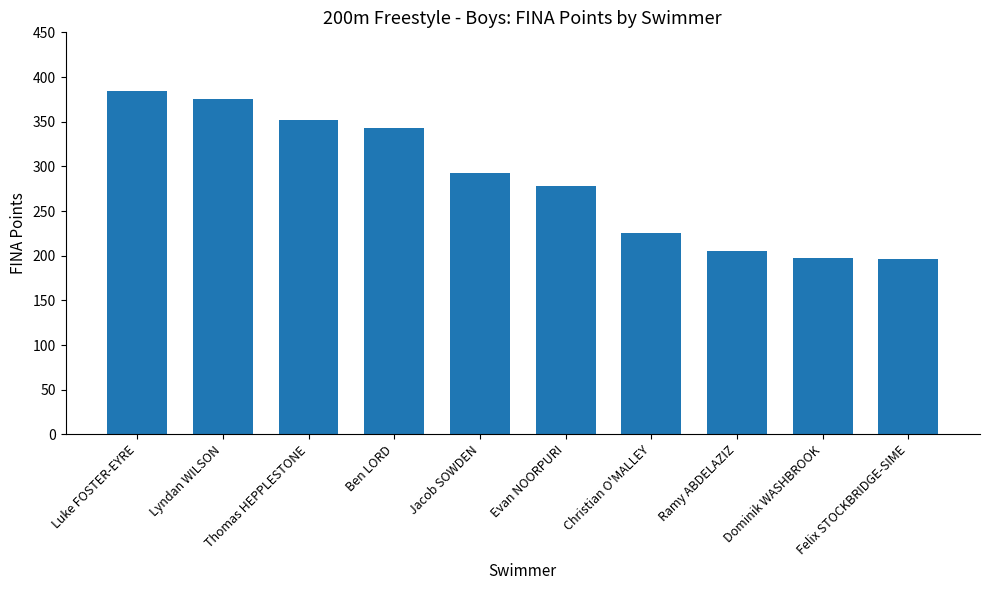

Between Evan NOORPURI and Felix STOCKBRIDGE-SIME, which is larger?

Evan NOORPURI